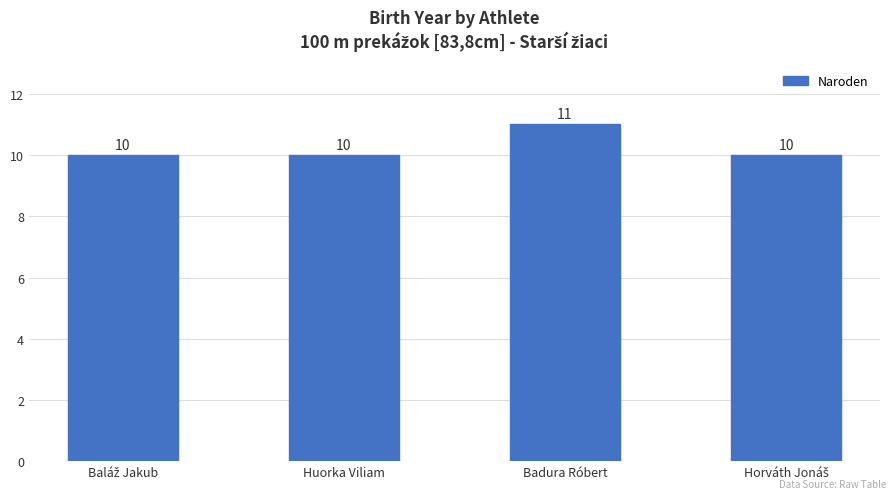

What is the value of the 3rd bar from the left?

11